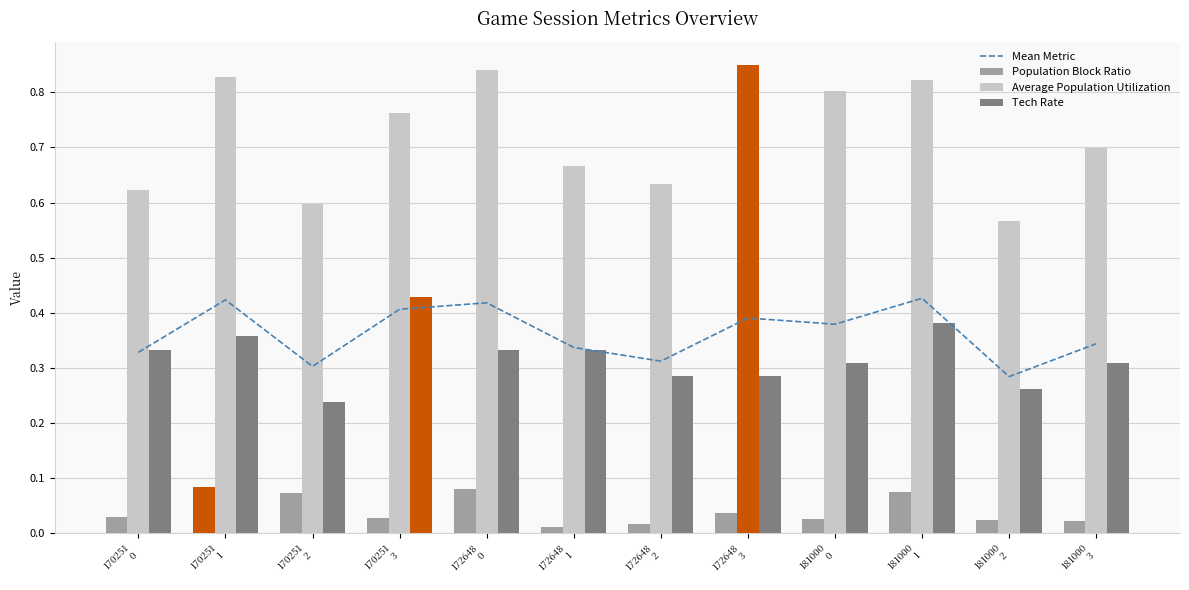

What is the spread (max minus min) of values at 170251
2?

0.5